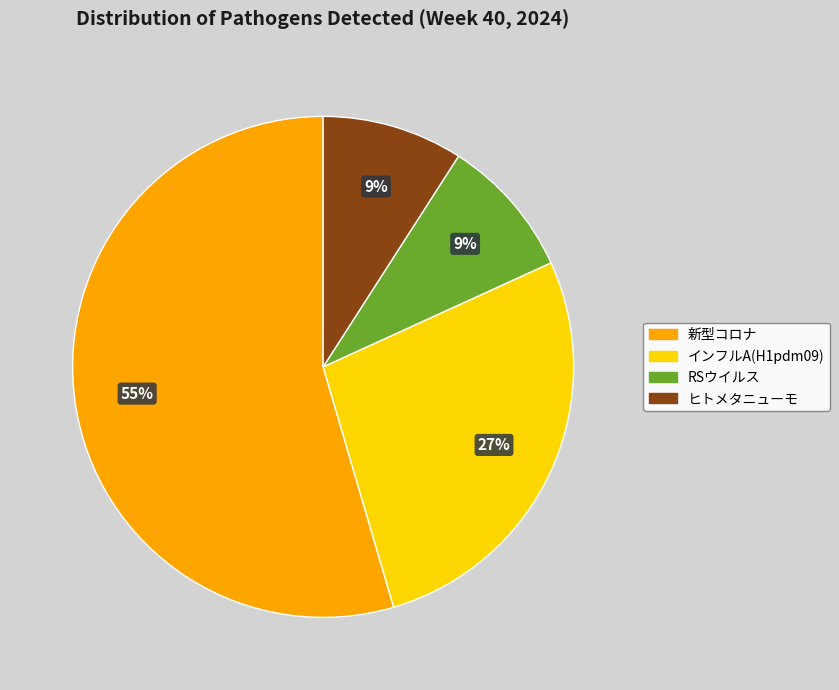

Is there any slice that represents more than half of the pie?

Yes